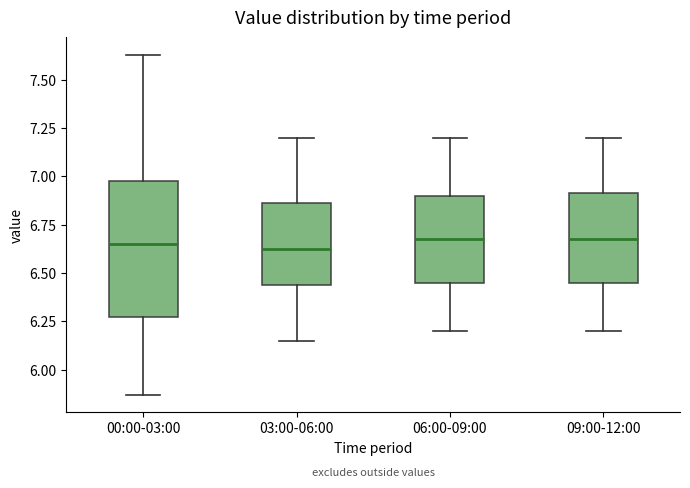

Reading left to right, read every box against the y-axis: the position of its median line, the range the box covers, and the ends of its whiskers. The values are not printed on the chart, so give them approximately, as read against the axis.

00:00-03:00: median 6.65, box 6.25 to 7.00, whiskers 5.85 to 7.65
03:00-06:00: median 6.65, box 6.45 to 6.85, whiskers 6.15 to 7.20
06:00-09:00: median 6.70, box 6.45 to 6.90, whiskers 6.20 to 7.20
09:00-12:00: median 6.70, box 6.45 to 6.90, whiskers 6.20 to 7.20